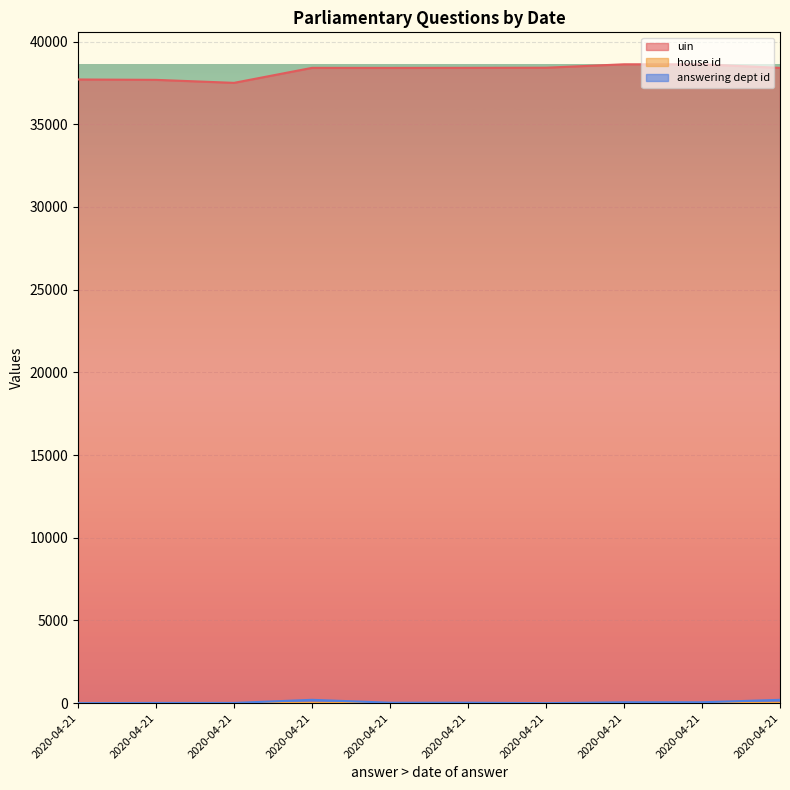

Where is the first local minimum for answering dept id?

2020-04-21